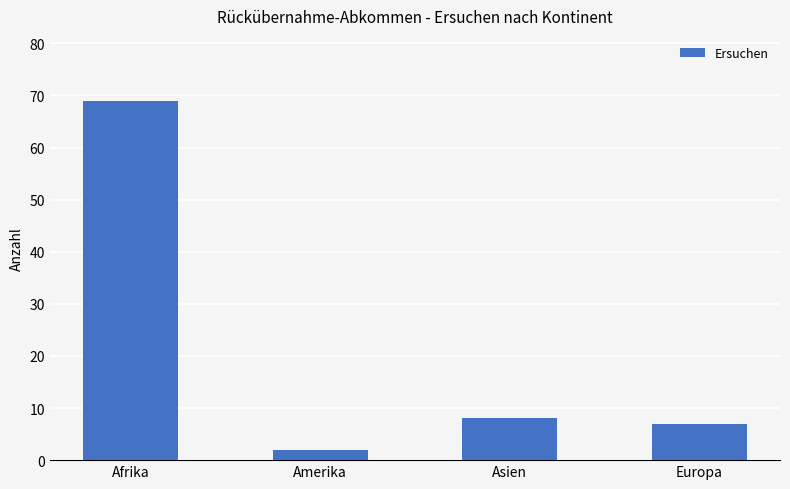

Where does the data first go above 8?

Afrika